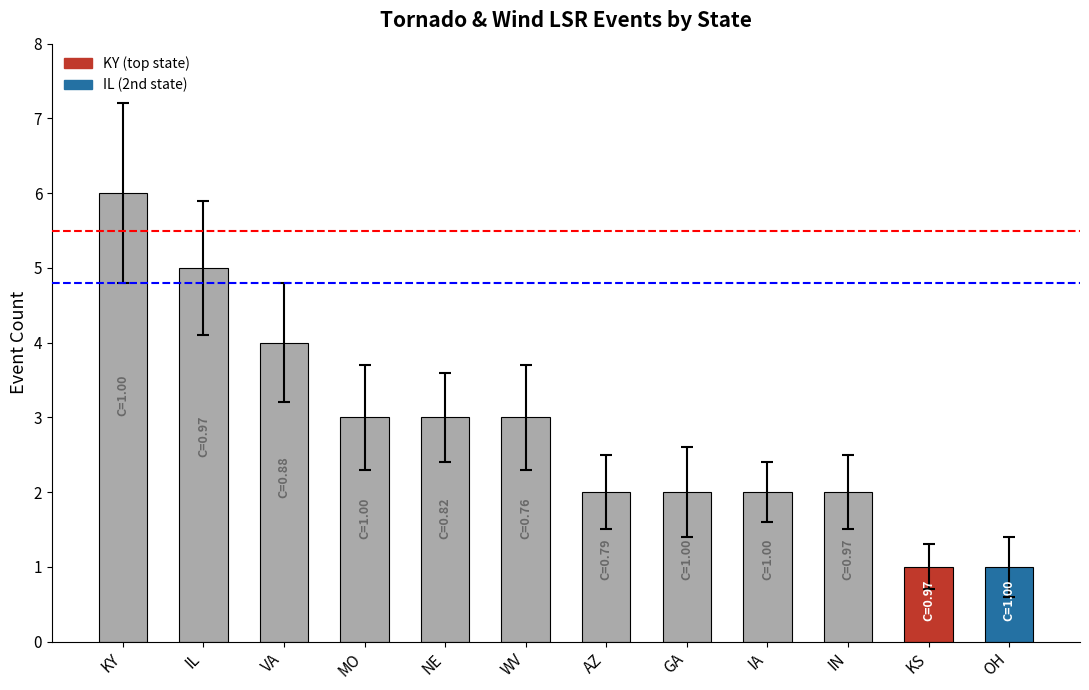

Which series has the largest total across all categories?

count